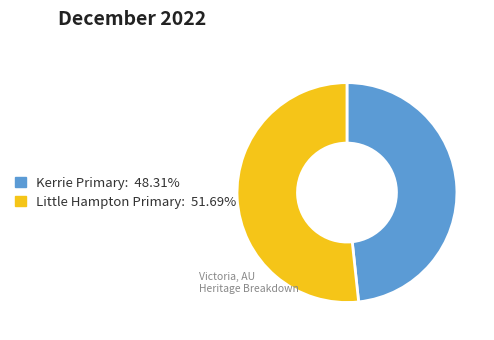

Does any single category account for the majority?

Yes